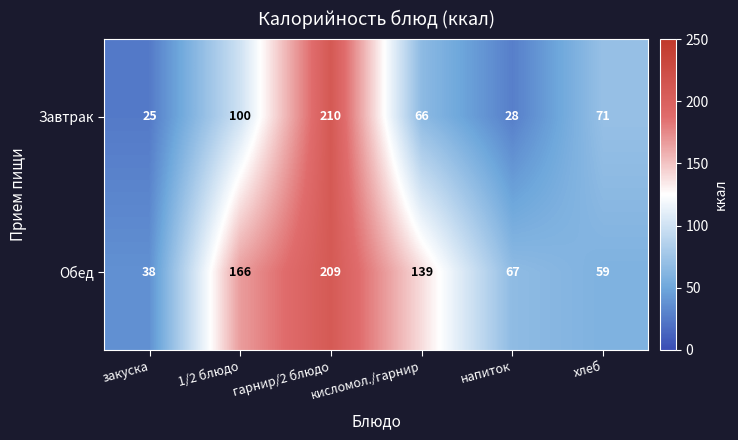

List the series in order of their overall mean, highest first.

Обед, Завтрак